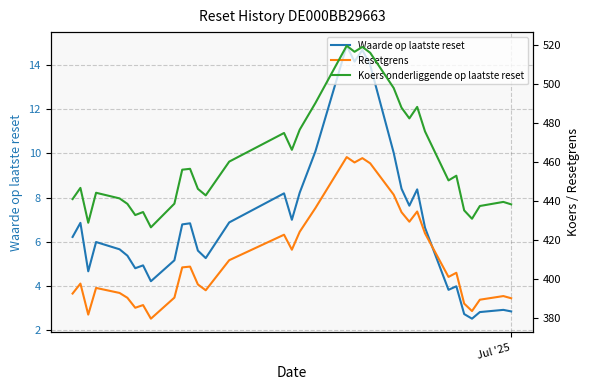

The Koers onderliggende op laatste reset series shows 254.0 at 29. True or false?

False